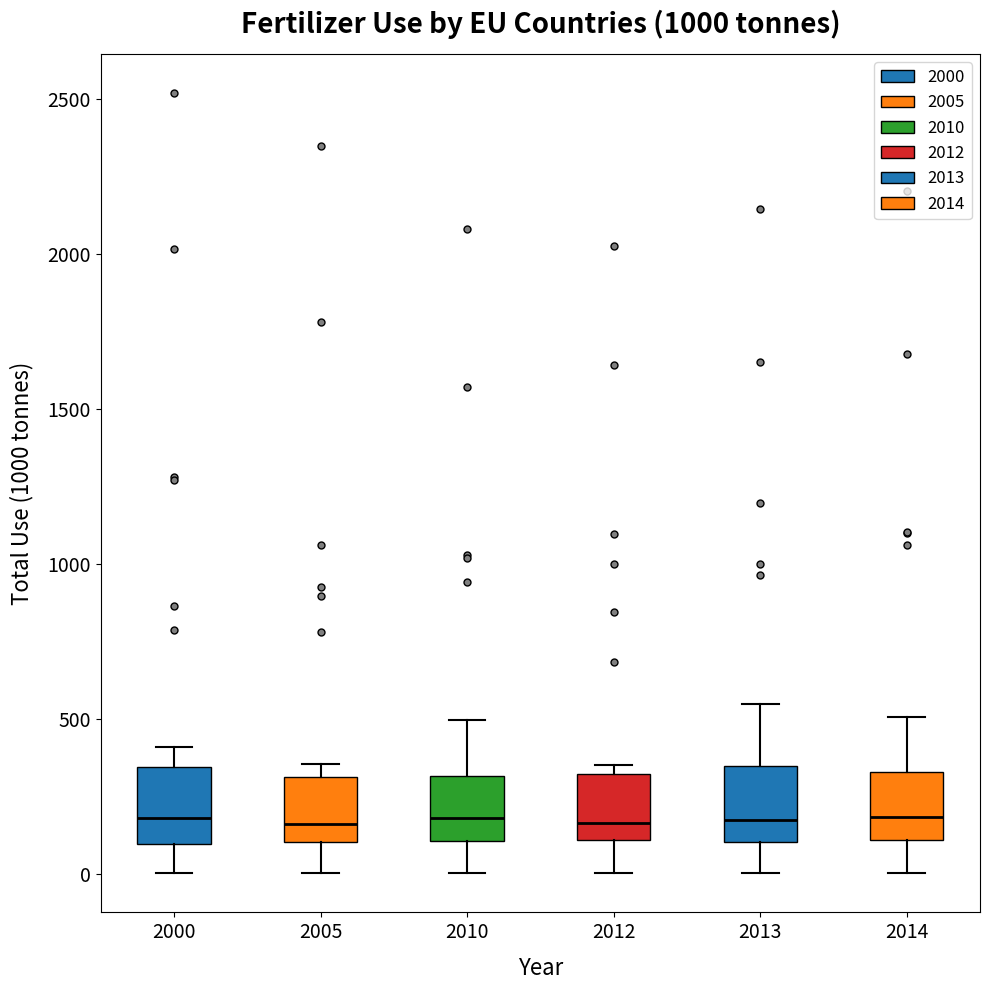

Reading left to right, transcribe this box plot: for each box, give where its median line is, the range the box spans, and where its two whiskers end, as read against the y-axis. The values are not printed on the chart, so give them approximately, as read against the axis.

2000: median 200, box 100 to 350, whiskers 0 to 400
2005: median 150, box 100 to 300, whiskers 0 to 350
2010: median 200, box 100 to 300, whiskers 0 to 500
2012: median 150, box 100 to 300, whiskers 0 to 350
2013: median 150, box 100 to 350, whiskers 0 to 550
2014: median 200, box 100 to 350, whiskers 0 to 500